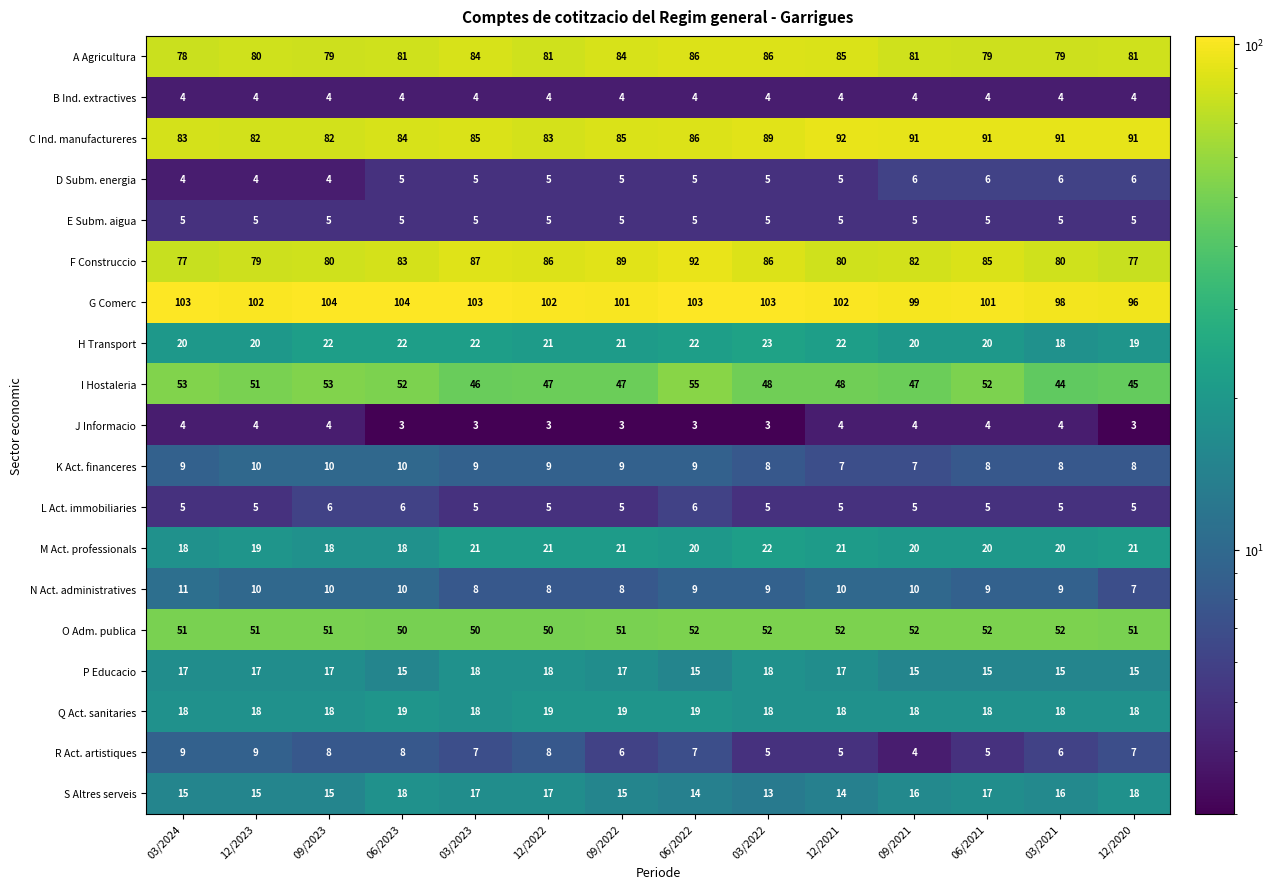

Read the D Subm. energia value at 06/2022.

5